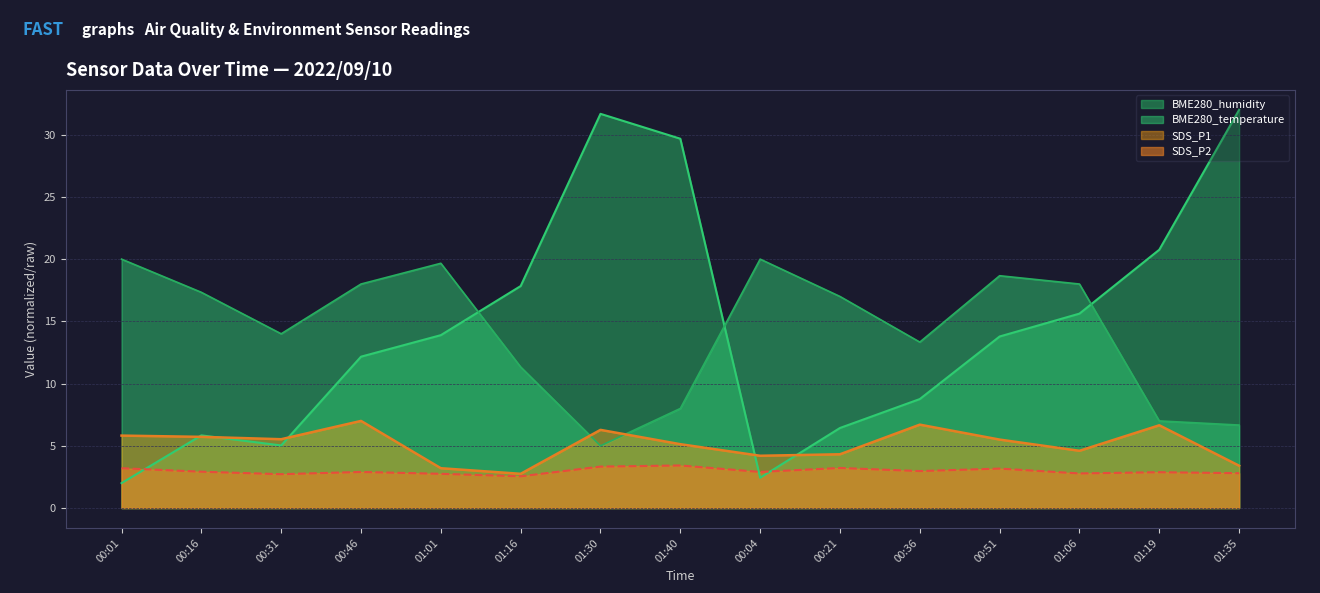

List the labels in order of SDS_P1 value, smallest first.

01:16, 01:01, 01:35, 00:04, 00:21, 01:06, 01:40, 00:51, 00:31, 00:16, 00:01, 01:30, 01:19, 00:36, 00:46